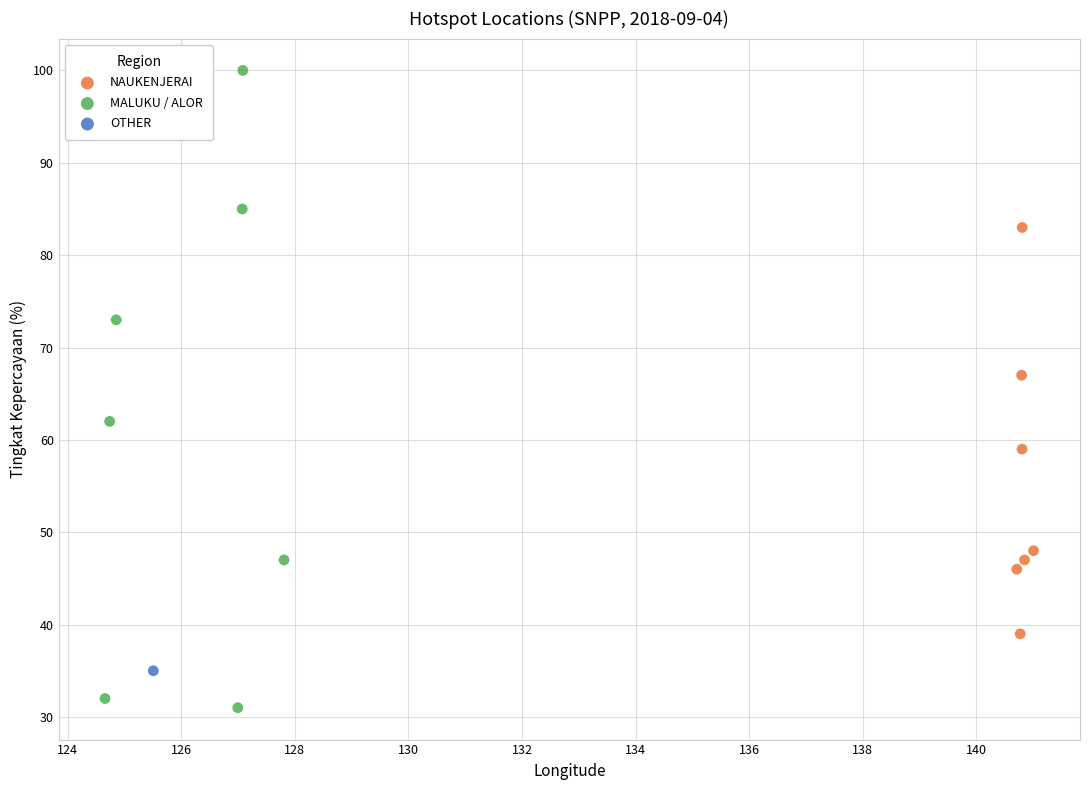

What are all the series names shown in the legend?

NAUKENJERAI, MALUKU / ALOR, OTHER